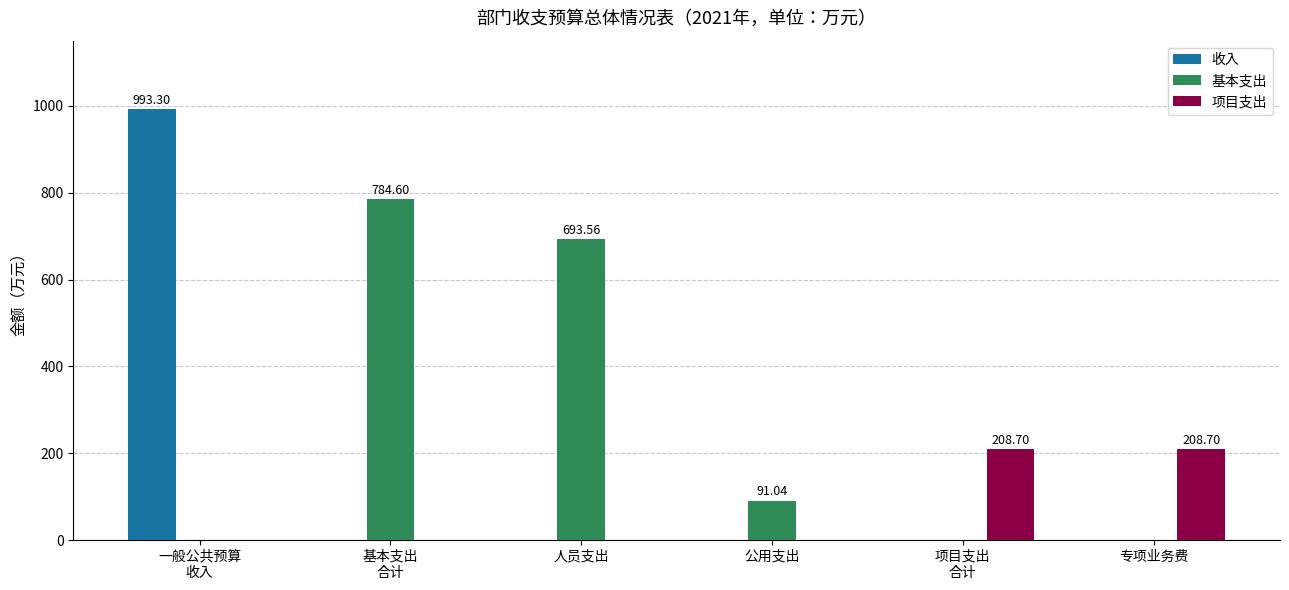

Which series has the largest total across all categories?

基本支出